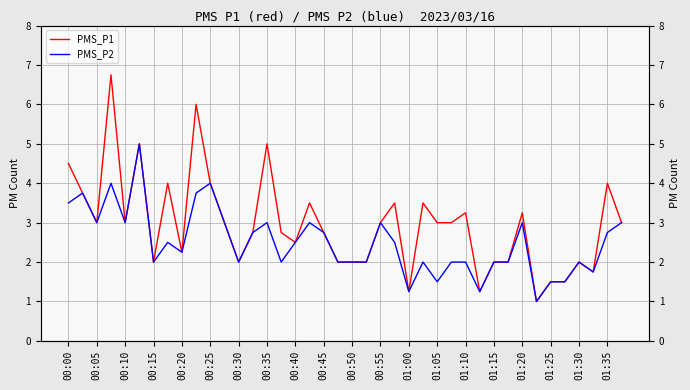

Reading right to left, what are all the values shown in this chart?

PMS_P1: 3.0	4.0	1.8	2.0	1.5	1.5	1.0	3.2	2.0	2.0	1.2	3.2	3.0	3.0	3.5	1.2	3.5	3.0	2.0	2.0	2.0	2.8	3.5	2.5	2.8	5.0	2.8	2.0	3.0	4.0	6.0	2.2	4.0	2.0	5.0	3.0	6.8	3.0	3.8	4.5
PMS_P2: 3.0	2.8	1.8	2.0	1.5	1.5	1.0	3.0	2.0	2.0	1.2	2.0	2.0	1.5	2.0	1.2	2.5	3.0	2.0	2.0	2.0	2.8	3.0	2.5	2.0	3.0	2.8	2.0	3.0	4.0	3.8	2.2	2.5	2.0	5.0	3.0	4.0	3.0	3.8	3.5